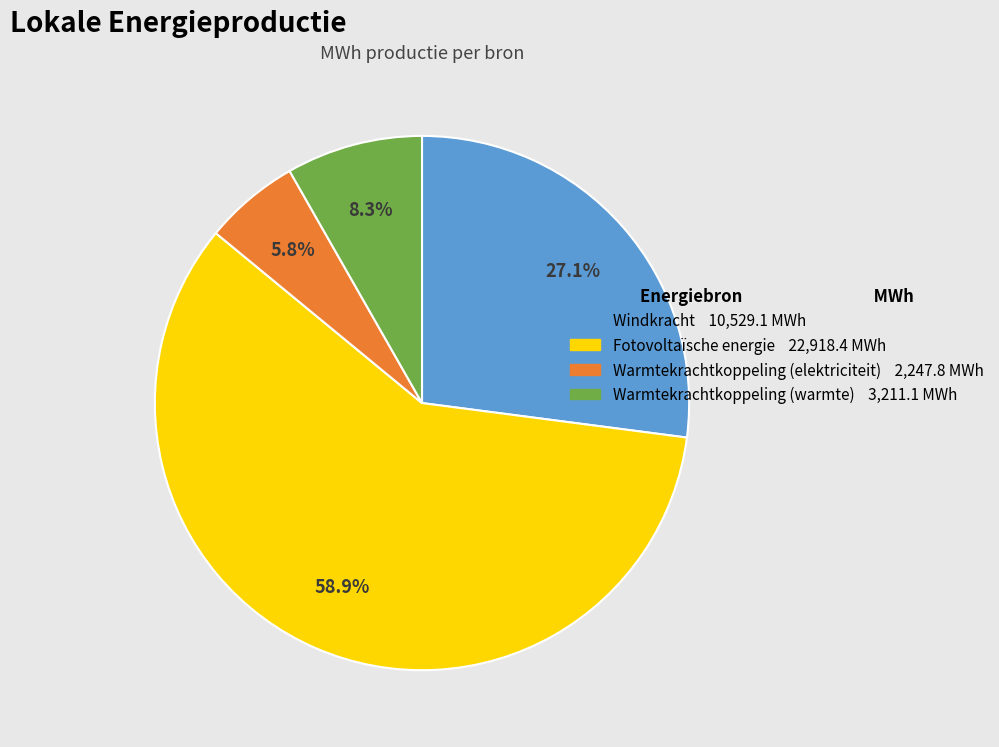

To the nearest percent, what is the difference between the Fotovoltaïsche energie and Windkracht slice percentages?

32%